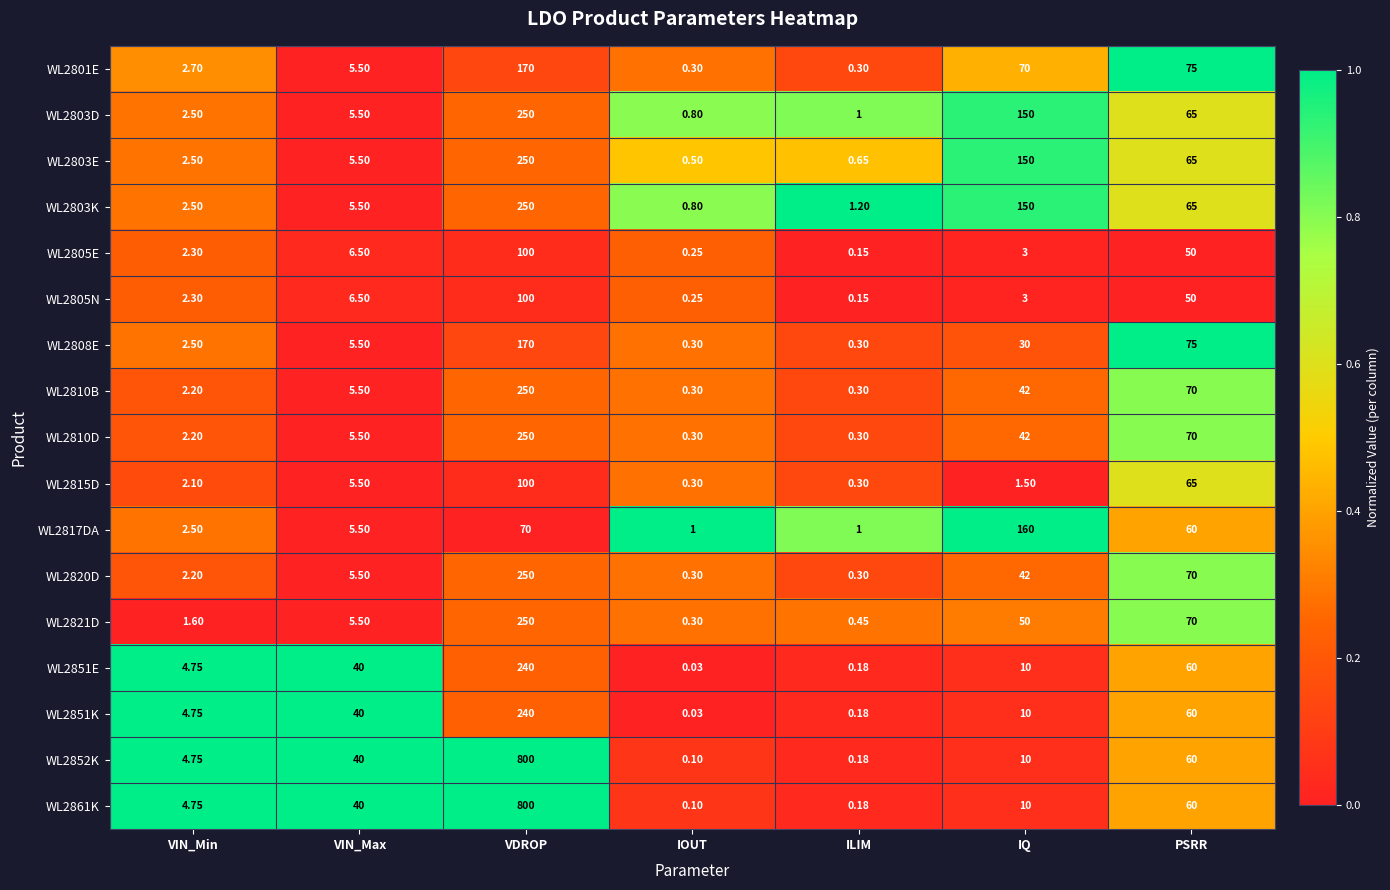

At which label is WL2808E closest to 85?

PSRR